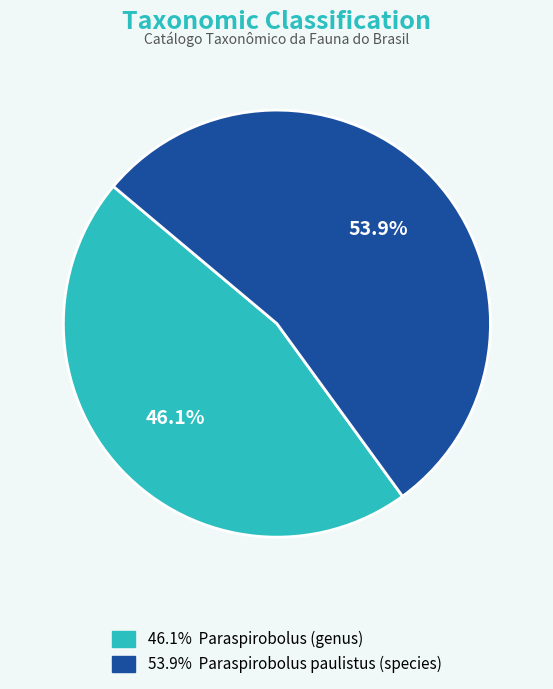

Is there any slice that represents more than half of the pie?

Yes